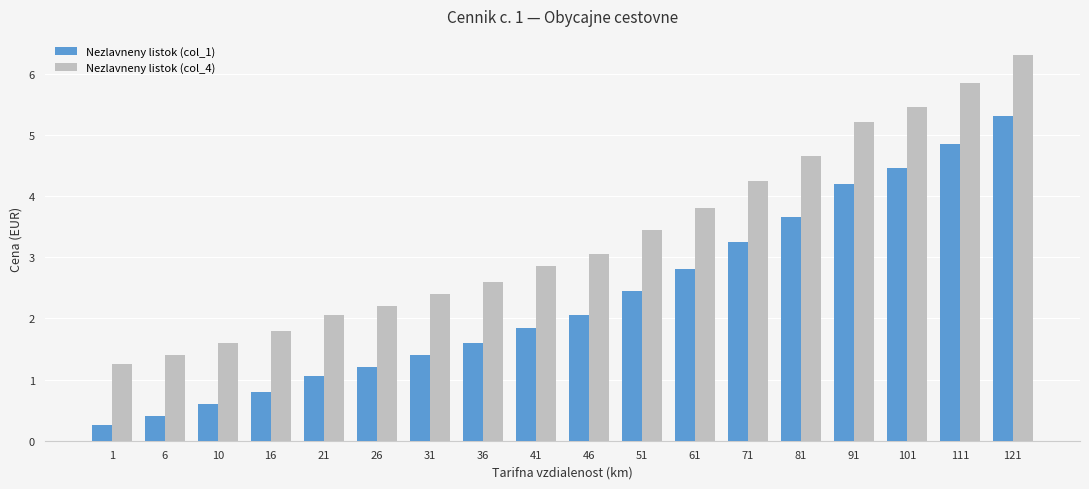

How many distinct data groups are displayed?

2